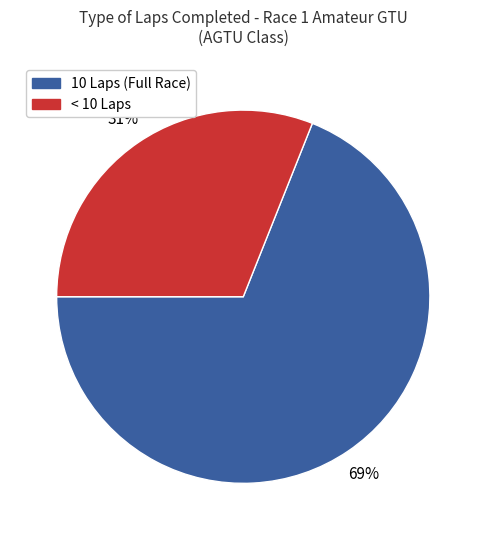

How many slices are in this pie chart?

2